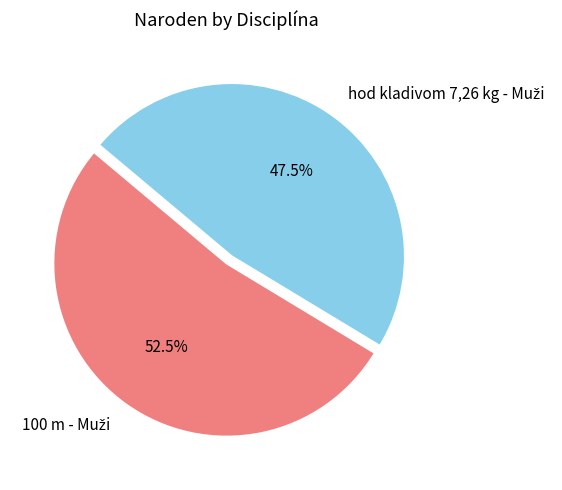

Is there a majority slice in this chart?

Yes